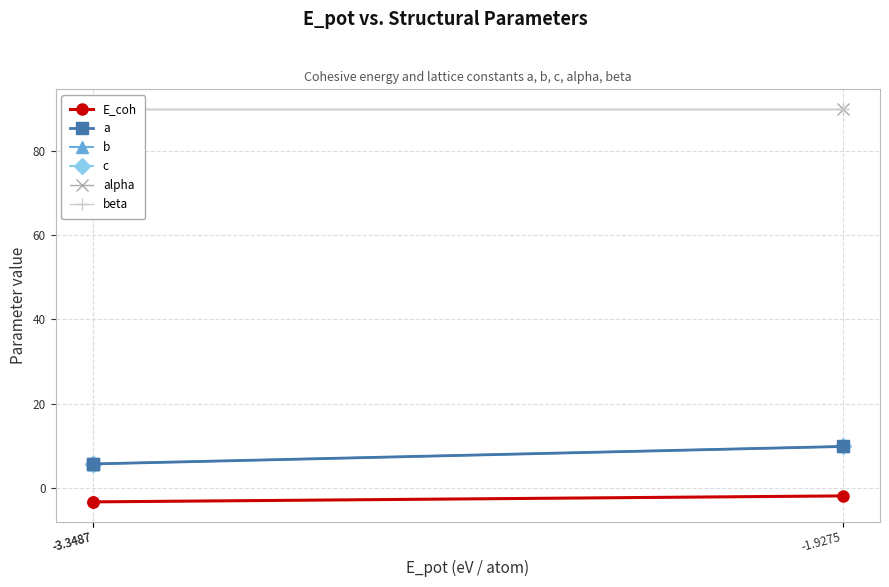

What is the sum of the alpha values at -3.3487 and -1.9275?

180.0